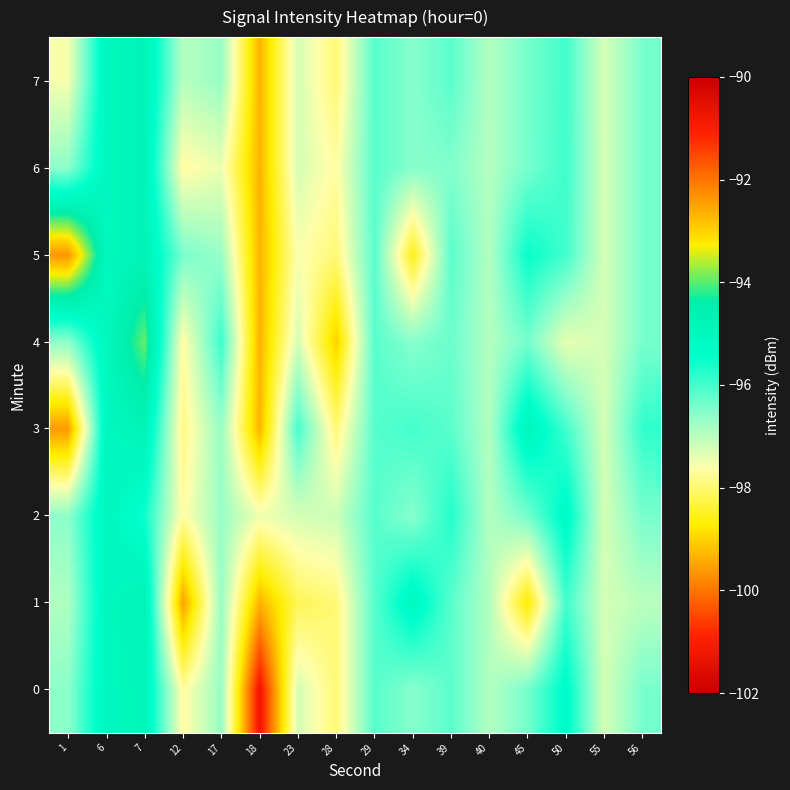

At which category is the sum across all series the highest?

7